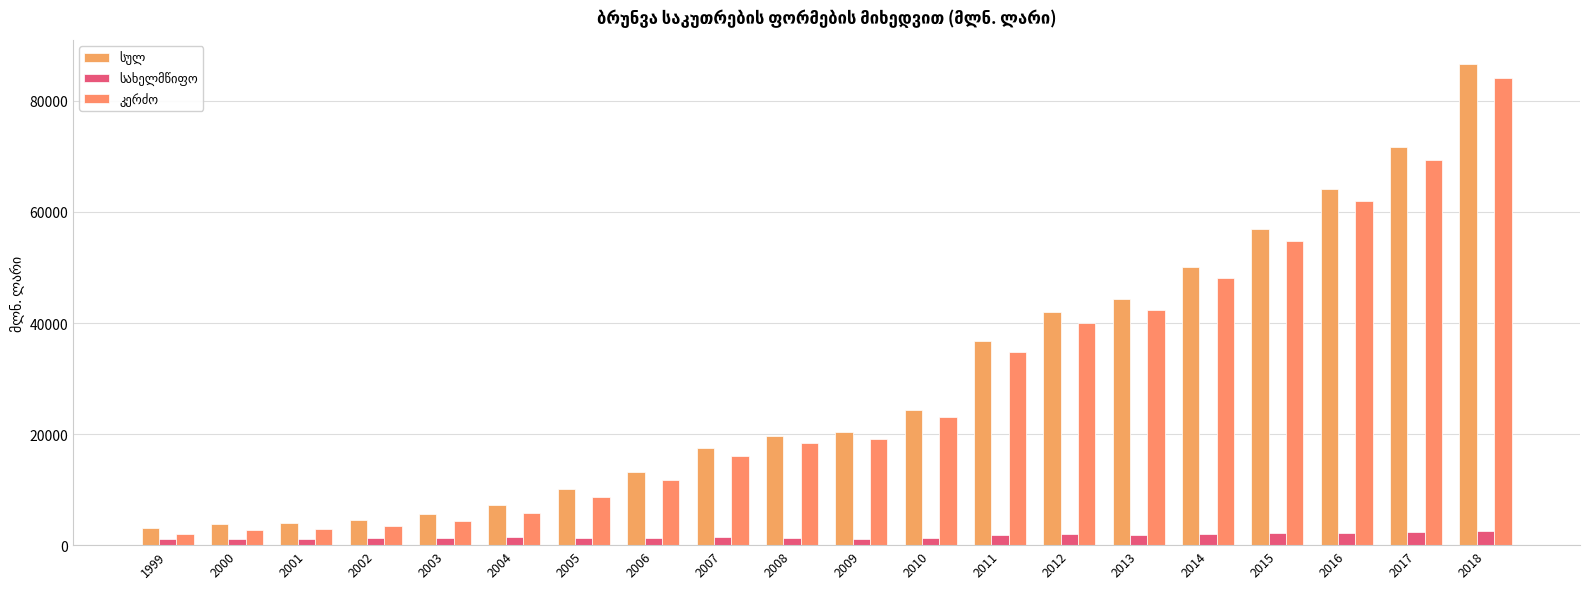

How many bars are there in each group?

3